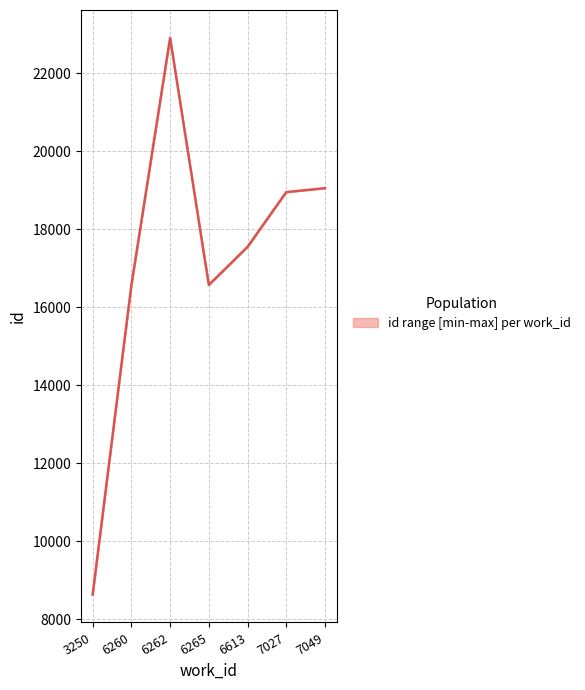

Which has a higher value, 6613 or 6262?

6262